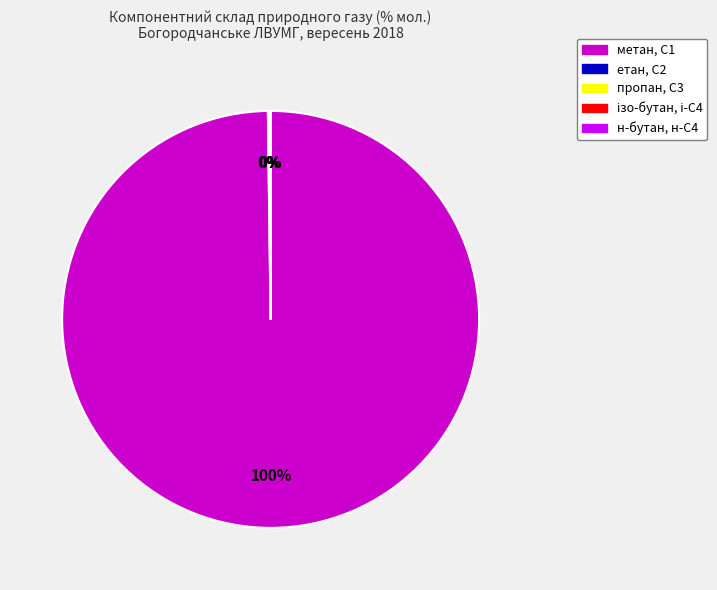

To the nearest percent, what portion does метан, С1 represent?

100%